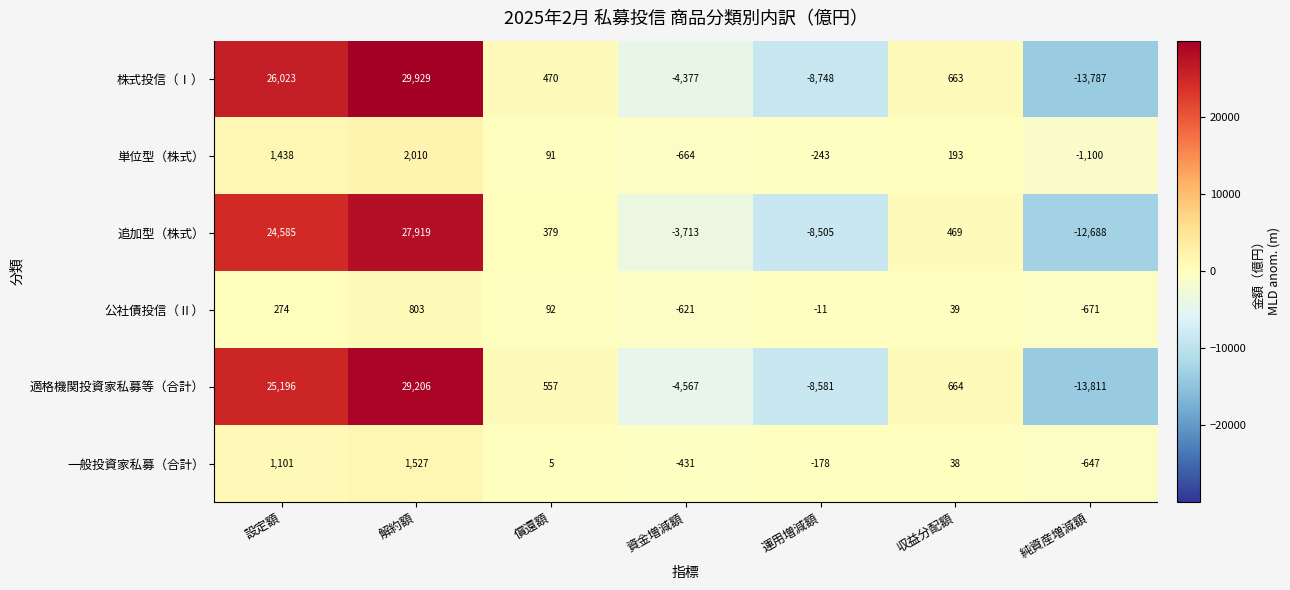

What is the minimum value shown in the chart?

-13811